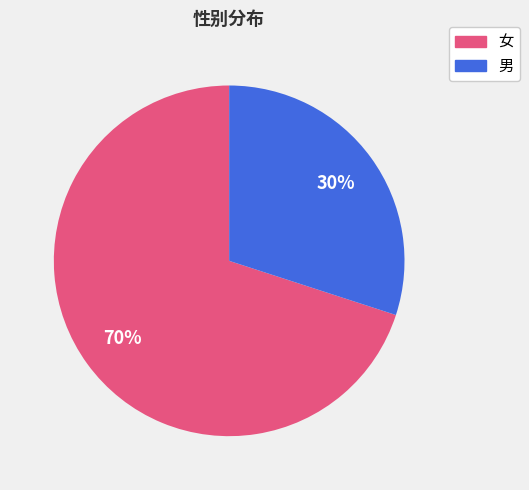

The 女 slice represents 70% of the pie. True or false?

True